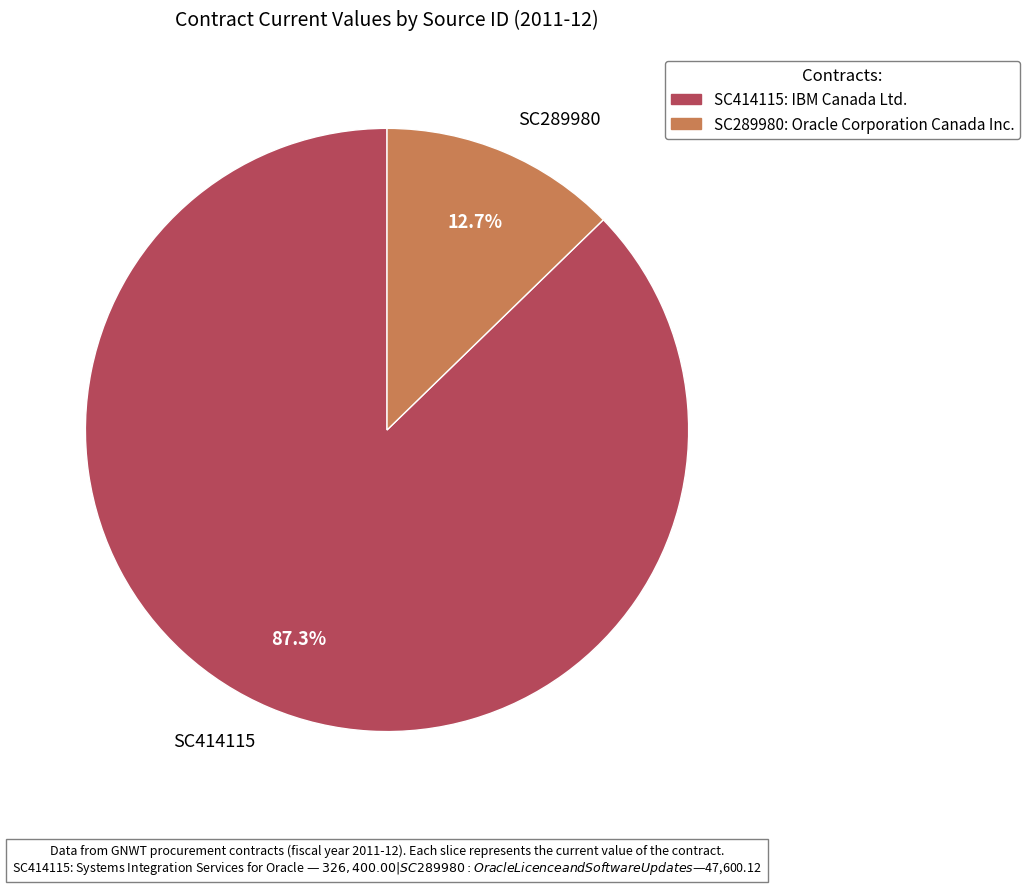

Rank the categories by value from highest to lowest.

SC414115, SC289980